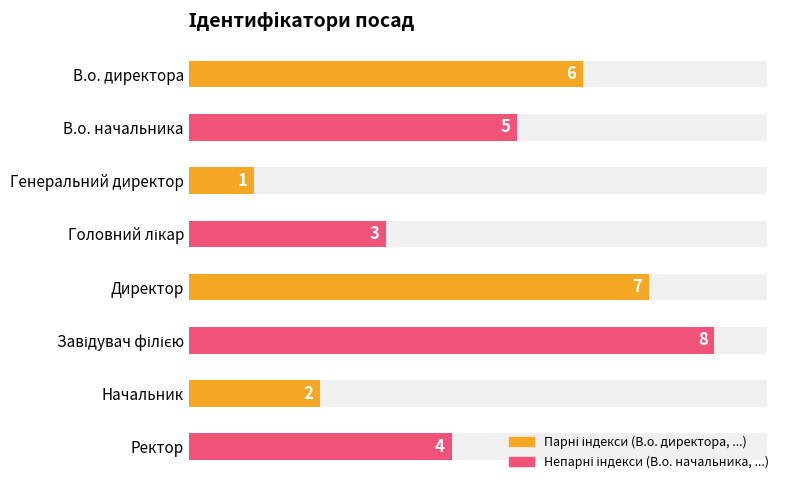

Does the chart contain stacked bars?

No